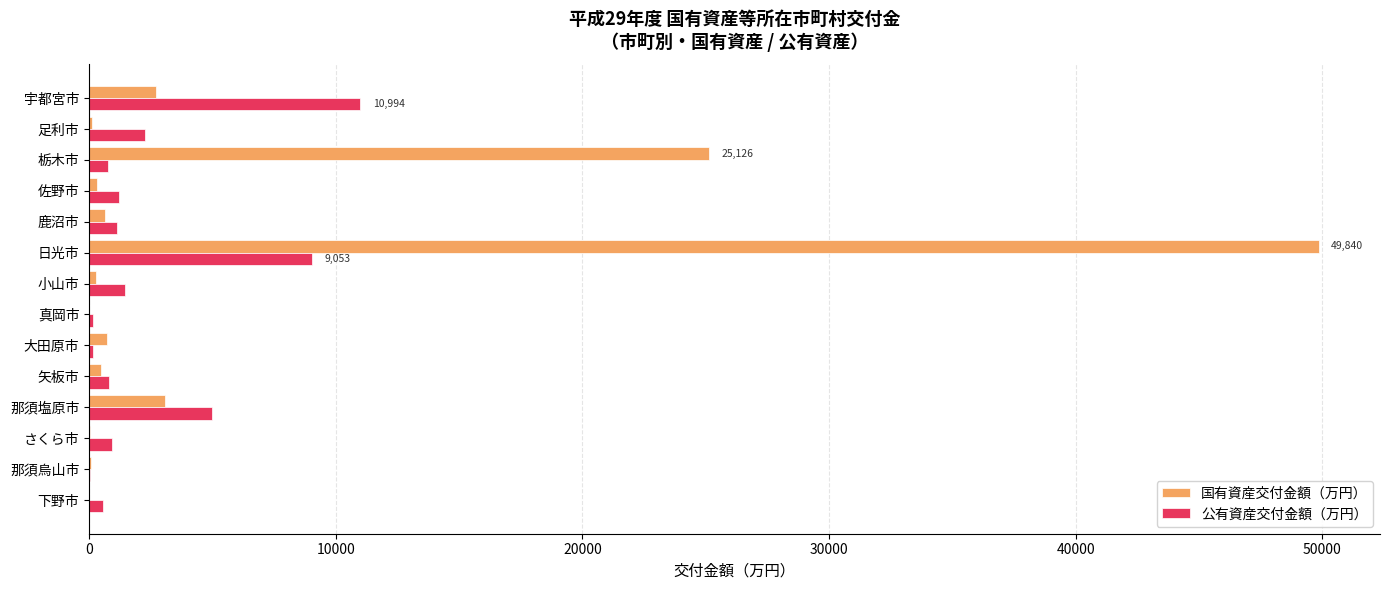

At which category is the sum across all series the highest?

日光市